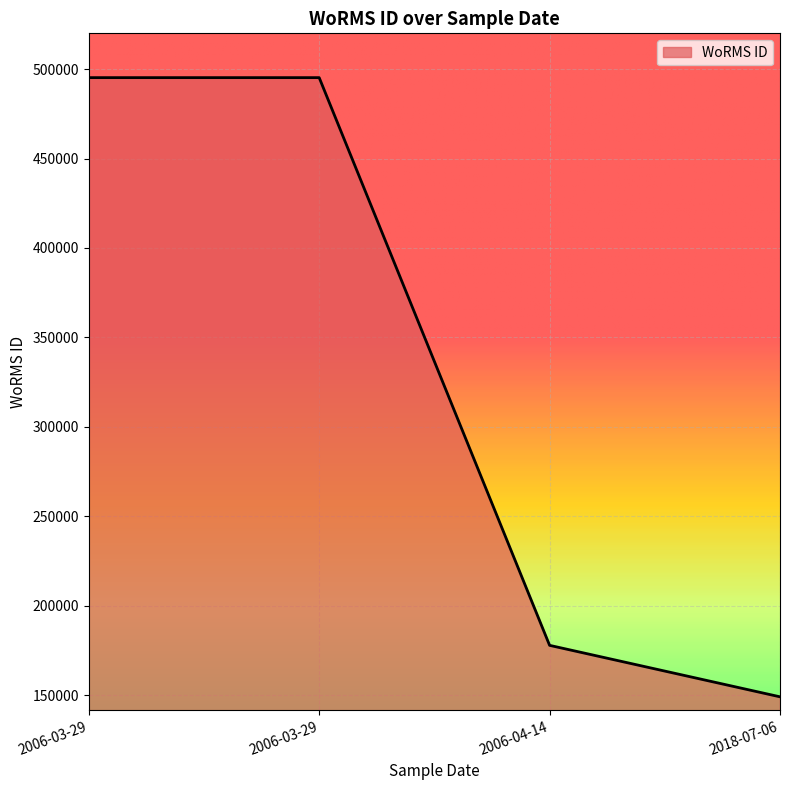

How many categories are shown in the chart?

4